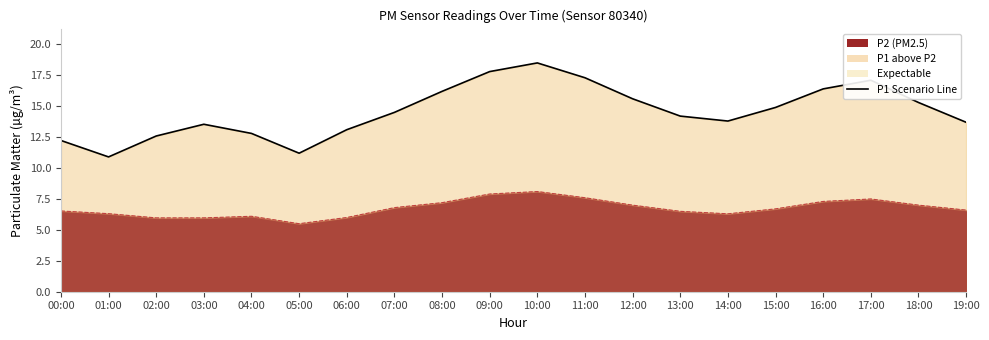

Reading right to left, extract all data points from this chart.

13.7	15.3	17.1	16.4	14.9	13.8	14.2	15.6	17.3	18.5	17.8	16.2	14.5	13.1	11.2	12.8	13.5	12.6	10.9	12.2